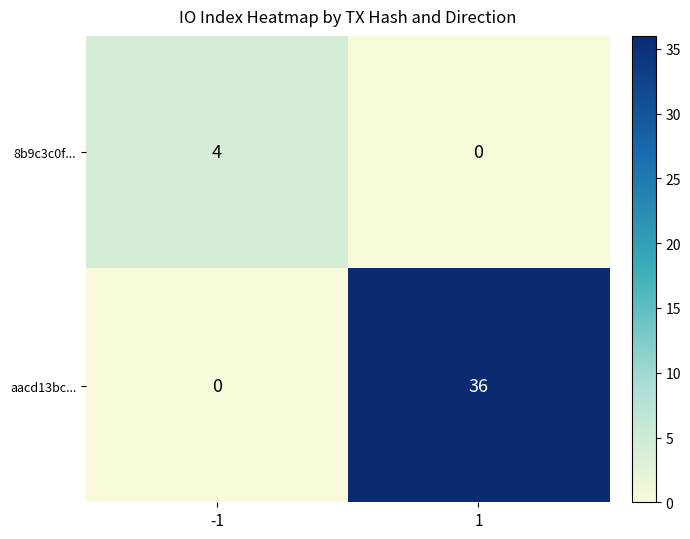

What is the total value across all series at -1?

4